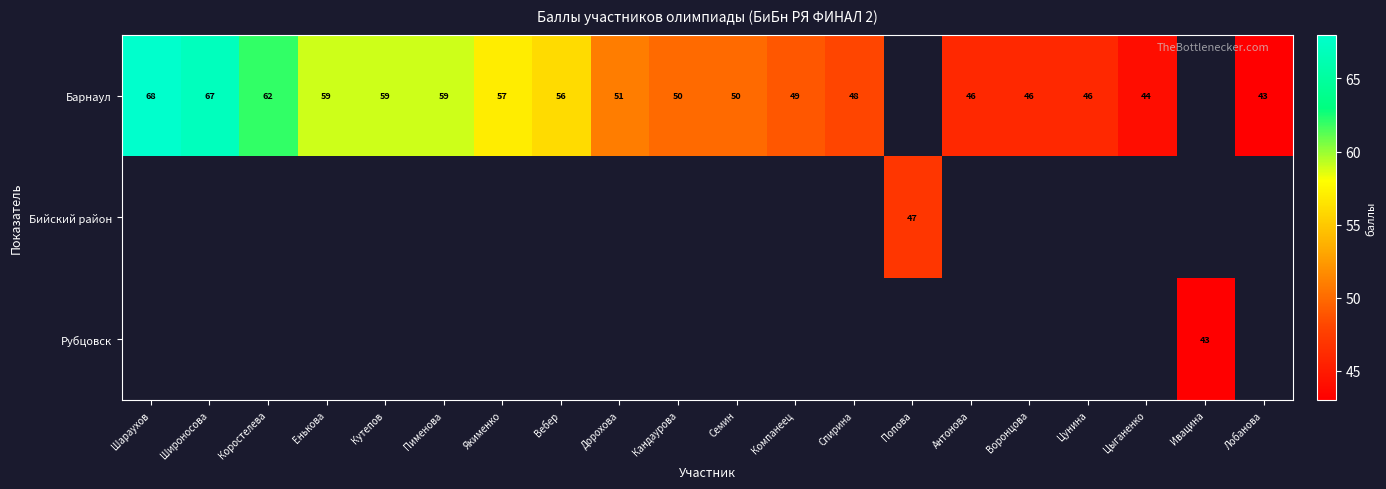

What is the maximum value shown in the chart?

68.0